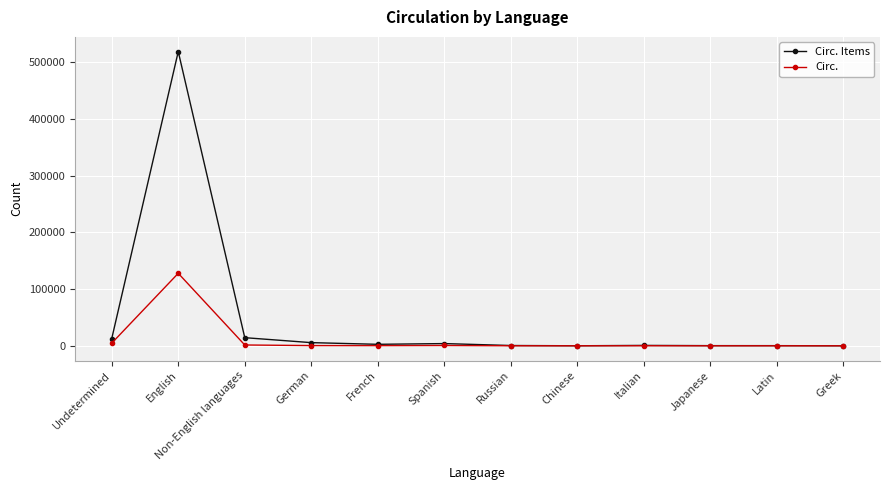

At how many categories does at least one series exceed 159650?

1